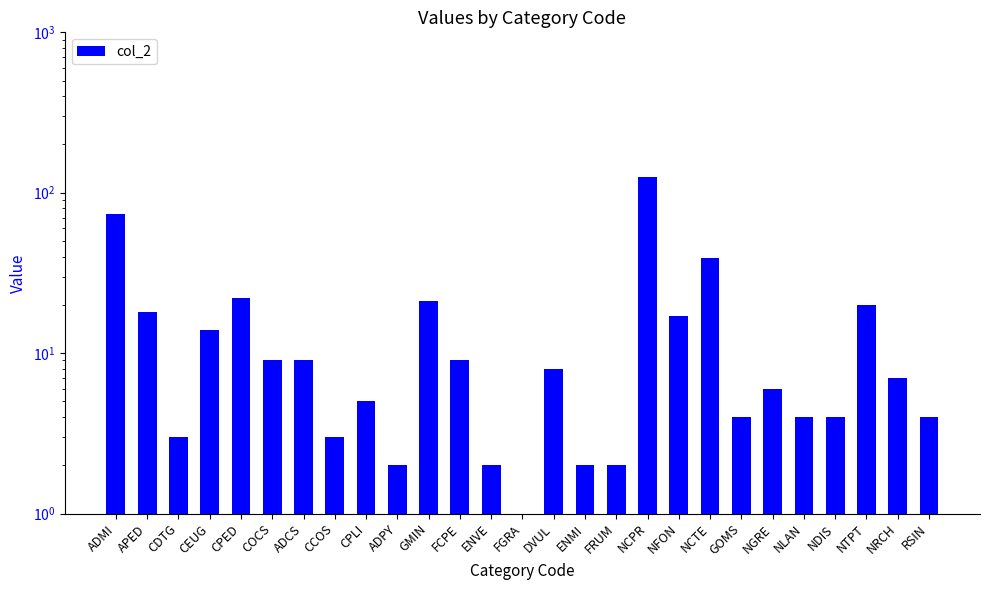

Approximately how many times larger is the value at CPLI compared to NRCH?

0.7